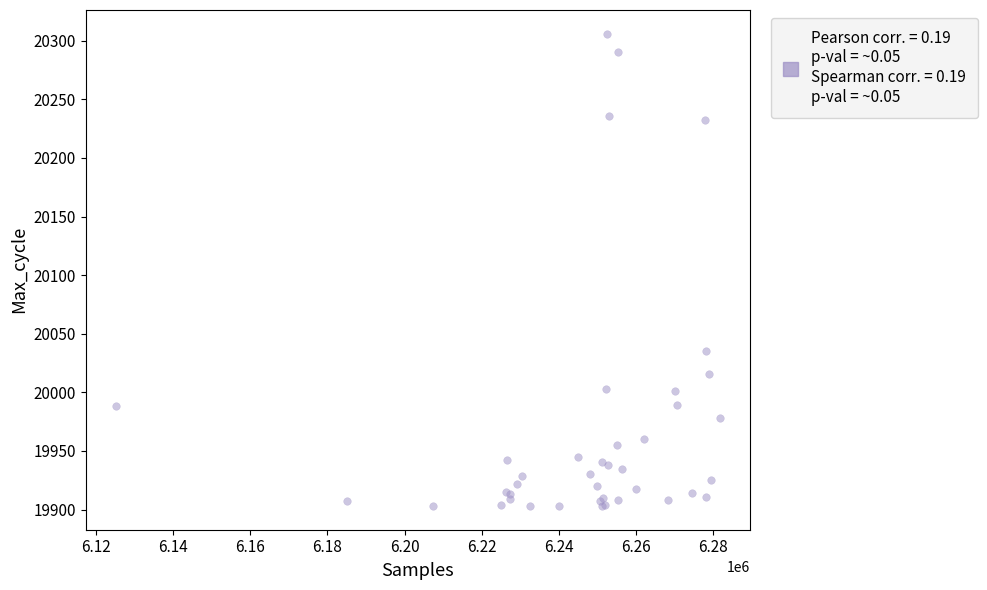

What Y value in the scatter plot is closest to 20104?

20035